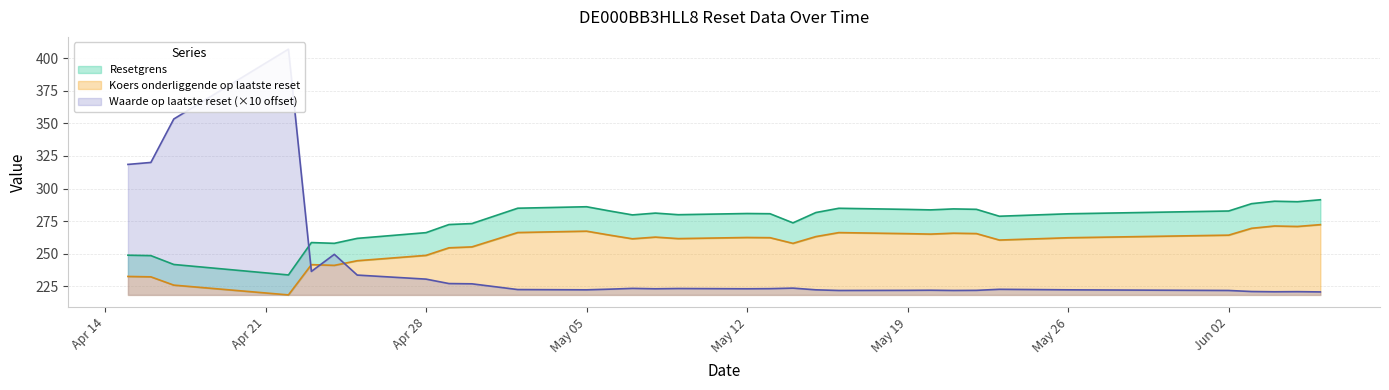

What is the value of the Resetgrens point at the 14th from the left?

279.8